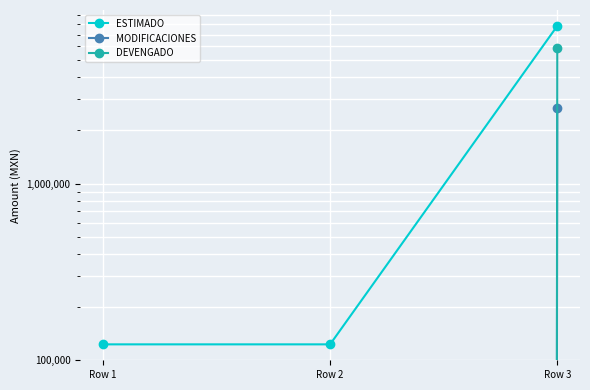

List the series in order of their peak value, highest first.

ESTIMADO, DEVENGADO, MODIFICACIONES